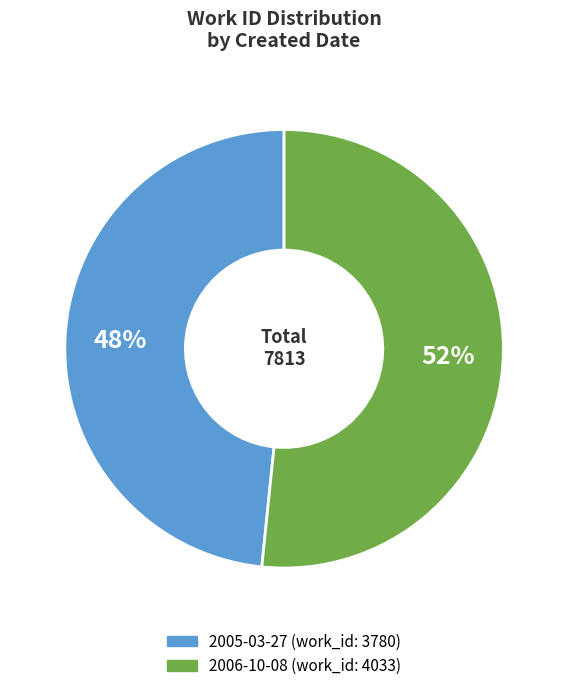

Does 2006-10-08 represent more than half of the total?

Yes